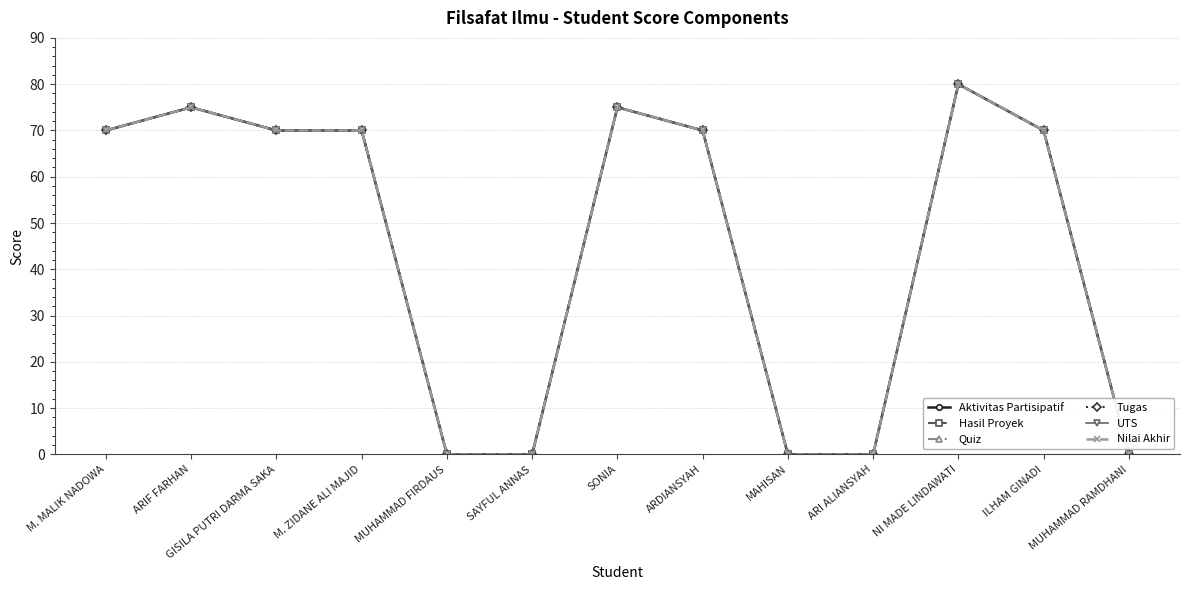

What is the greatest value displayed?

80